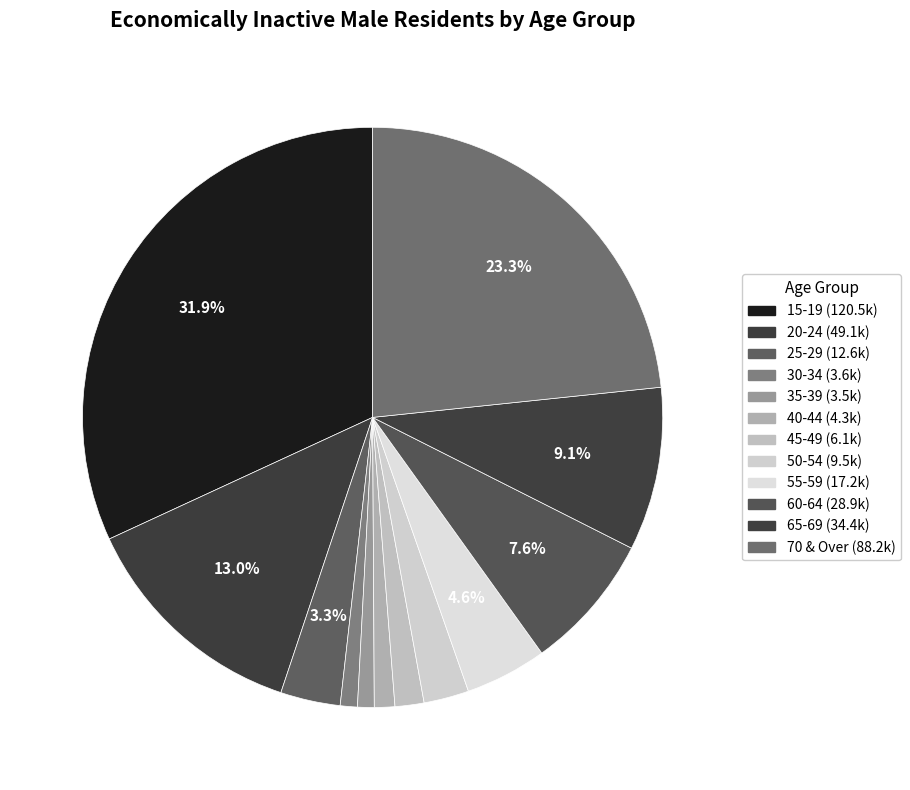

What is the total percentage of 50-54 and 30-34?

3.5%